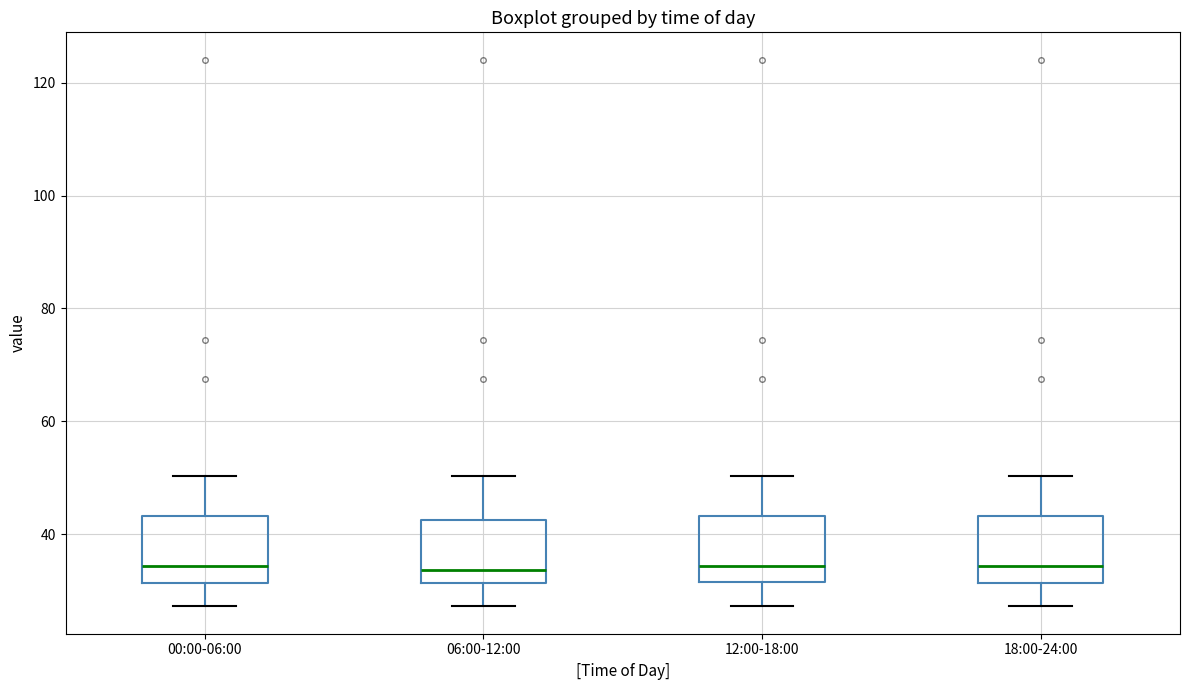

Reading left to right, read every box against the y-axis: the position of its median line, the range the box covers, and the ends of its whiskers. The values are not printed on the chart, so give them approximately, as read against the axis.

00:00-06:00: median 34, box 32 to 44, whiskers 28 to 50
06:00-12:00: median 34, box 32 to 42, whiskers 28 to 50
12:00-18:00: median 34, box 32 to 44, whiskers 28 to 50
18:00-24:00: median 34, box 32 to 44, whiskers 28 to 50